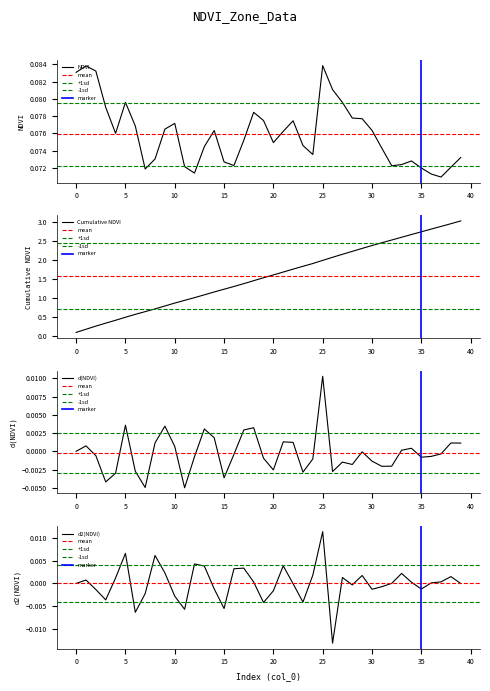

True or false: ndvi_values has more than 0 points higher than both neighbors.

True